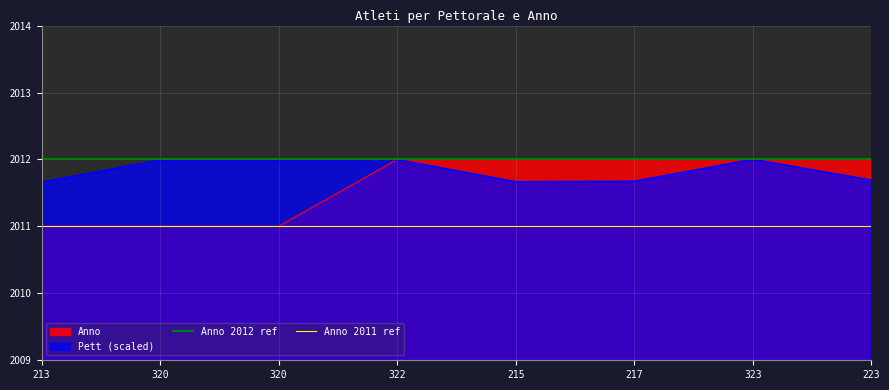

What is the maximum value shown in the chart?

2012